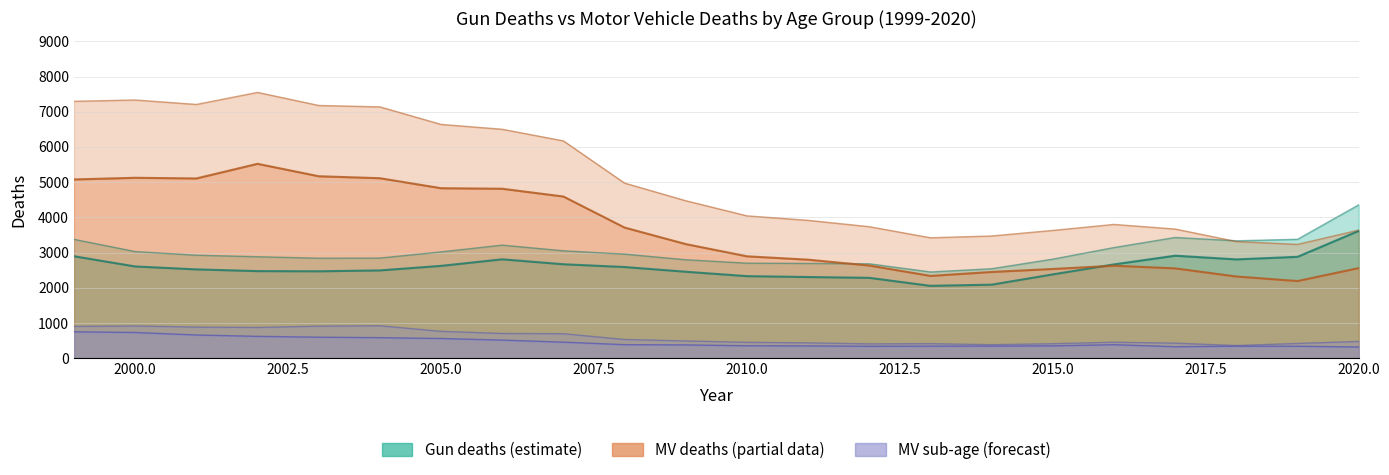

Reading left to right, extract all data points from this chart.

Gun deaths 15-19: 2896	2606	2523	2474	2469	2494	2623	2809	2669	2590	2456	2331	2306	2283	2056	2089	2381	2665	2912	2807	2880	3617
Gun deaths TOTAL: 3377	3029	2926	2883	2841	2845	3020	3212	3051	2957	2797	2700	2692	2683	2450	2542	2815	3143	3430	3335	3378	4357
MV deaths 5-9: 751	731	660	621	597	584	560	515	456	385	378	354	350	339	342	345	351	384	327	341	340	319
MV deaths 10-14: 904	916	884	874	911	922	763	703	696	532	491	452	437	407	414	384	412	455	428	360	420	476
MV deaths 15-19: 5078	5125	5106	5522	5169	5113	4829	4814	4593	3711	3242	2895	2799	2633	2338	2450	2535	2627	2552	2321	2192	2560
MV deaths TOTAL: 7297	7335	7208	7550	7179	7139	6641	6503	6173	4974	4473	4044	3916	3736	3421	3472	3630	3800	3669	3314	3233	3639